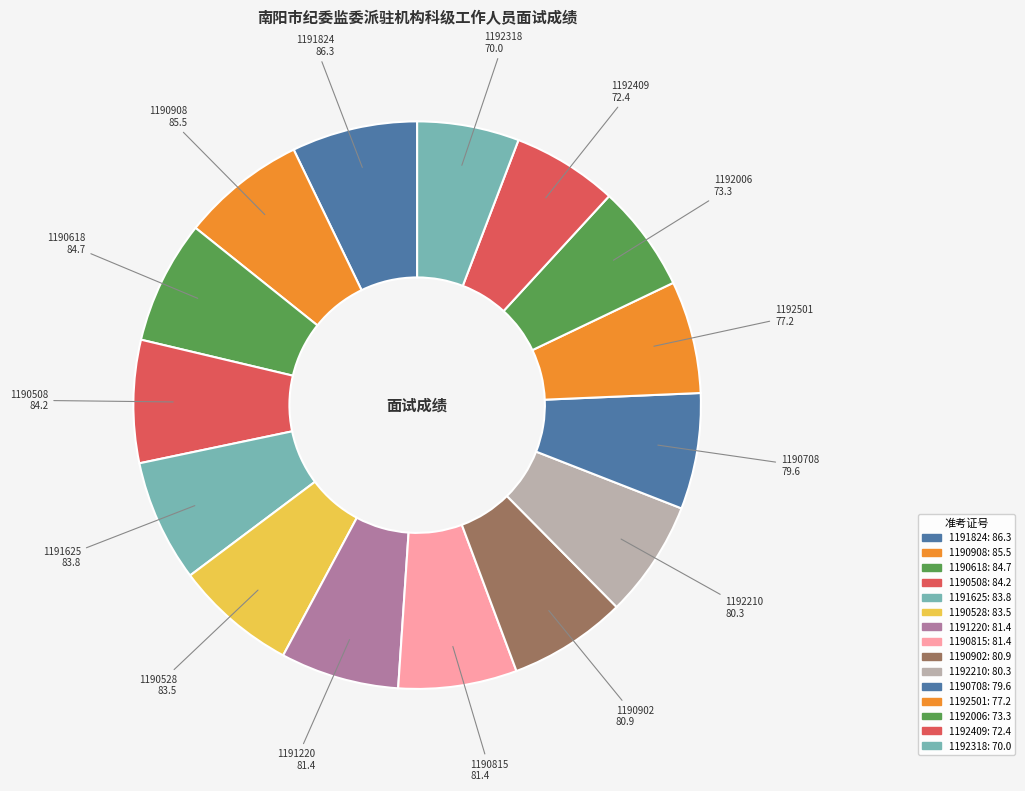

Which slice is the smallest?

1192318